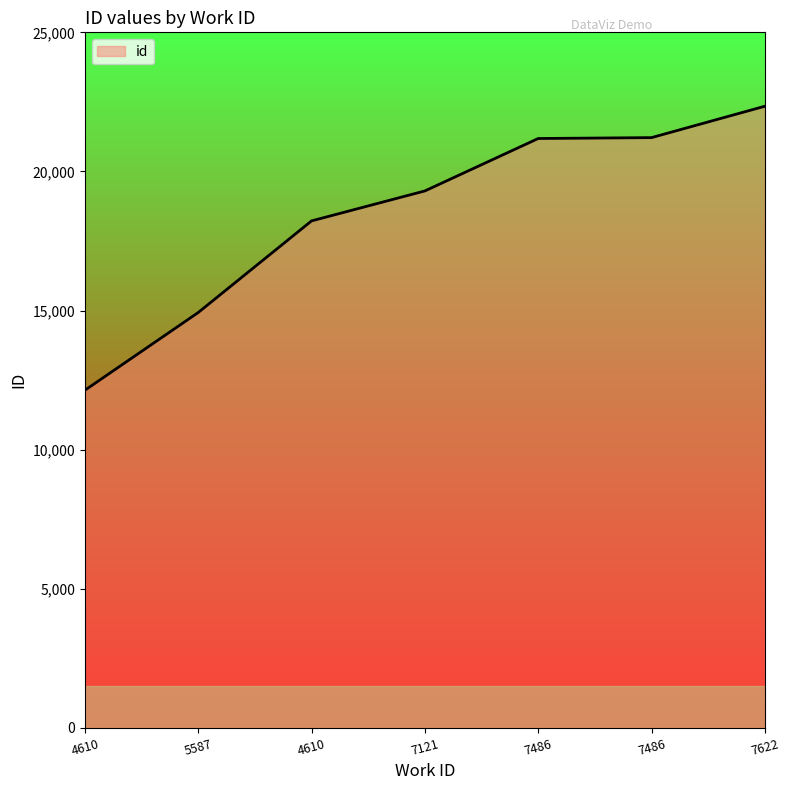

Rank the categories by value from highest to lowest.

7622, 7486, 7486, 7121, 4610, 5587, 4610